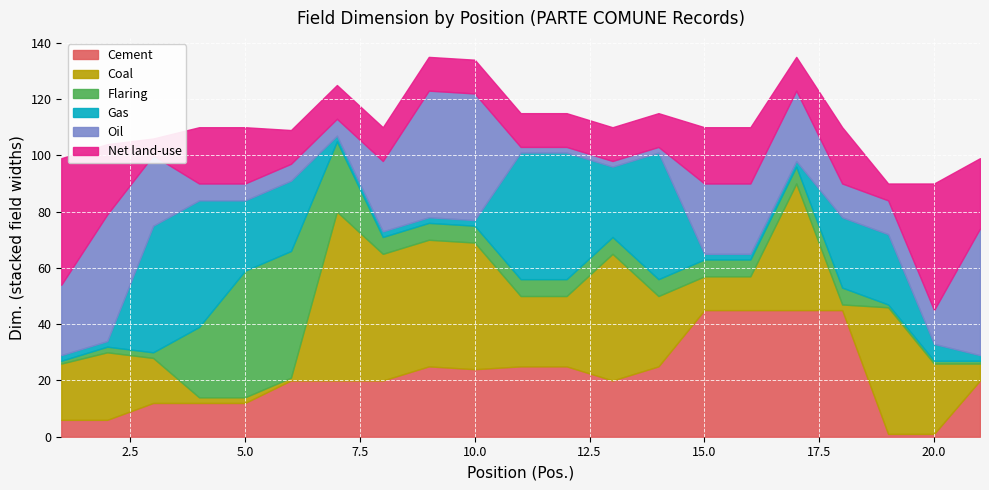

What is the maximum value for Net land-use?

45